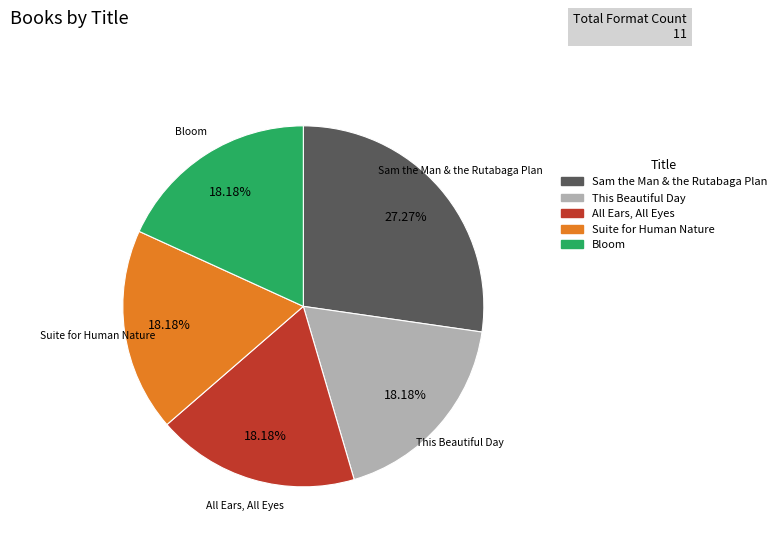

What percentage is the Sam the Man & the Rutabaga Plan slice, to the nearest percent?

27%